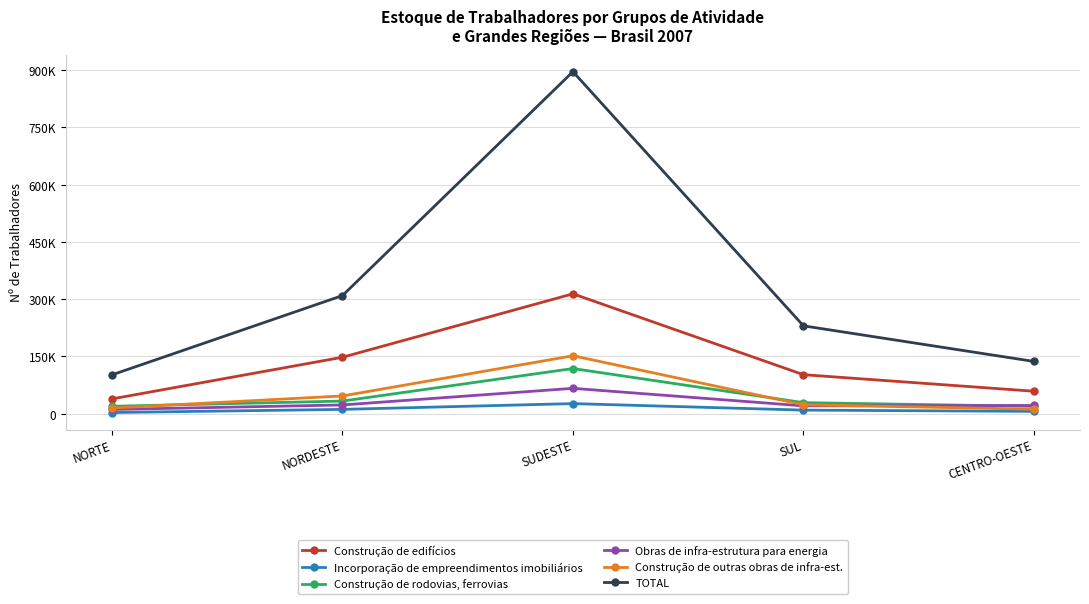

Where is Construção de rodovias, ferrovias nearest to the value 68859?

NORDESTE